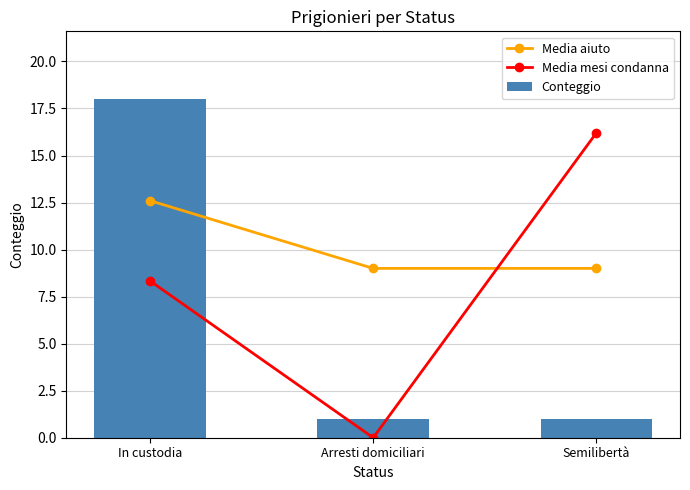

At how many categories does at least one series exceed 4?

3